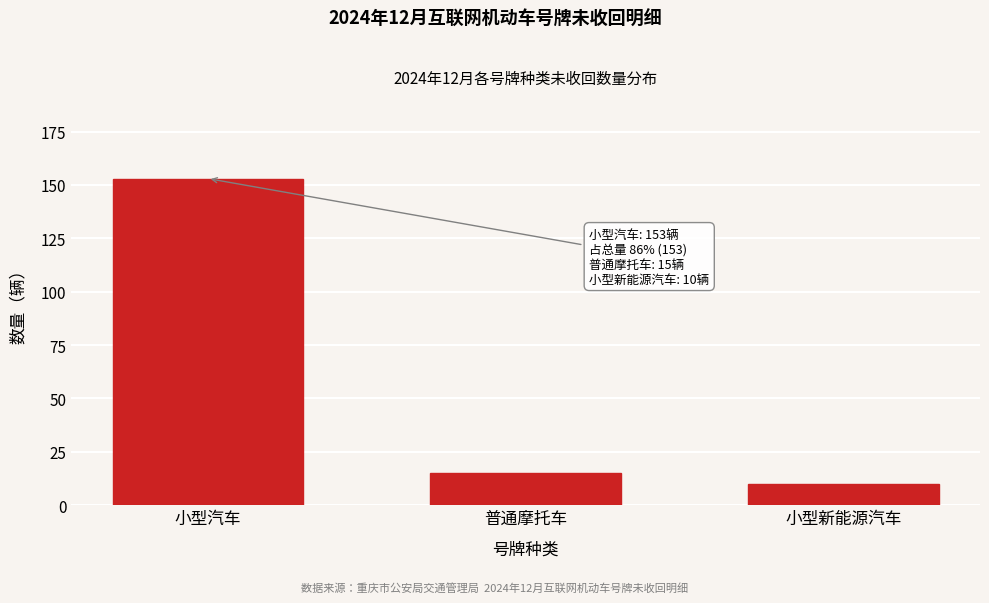

Reading left to right, what are all the values shown in this chart?

153	15	10